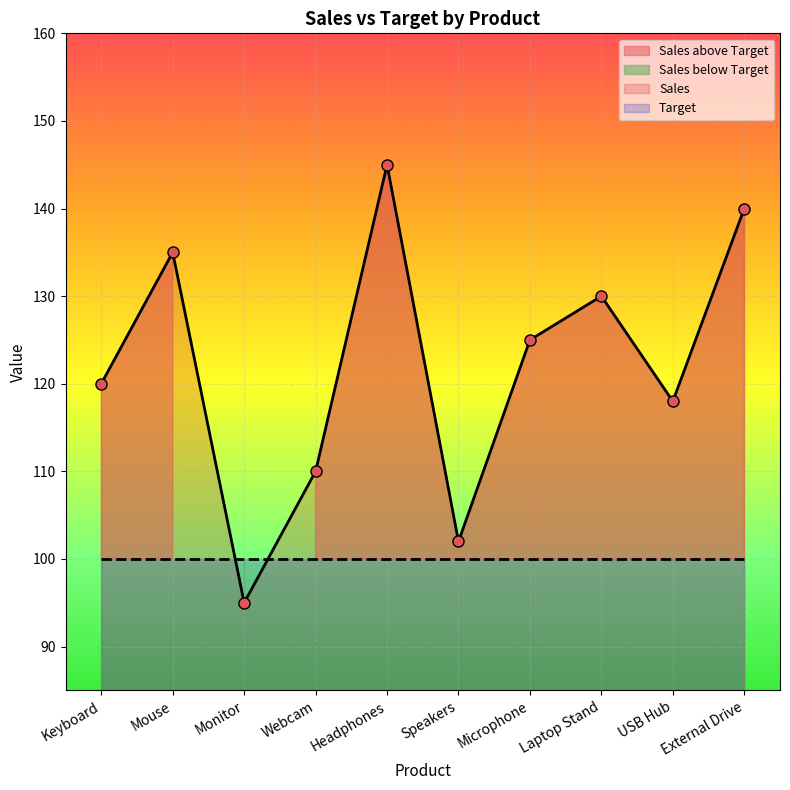

What is the value of the 6th point from the left?

102